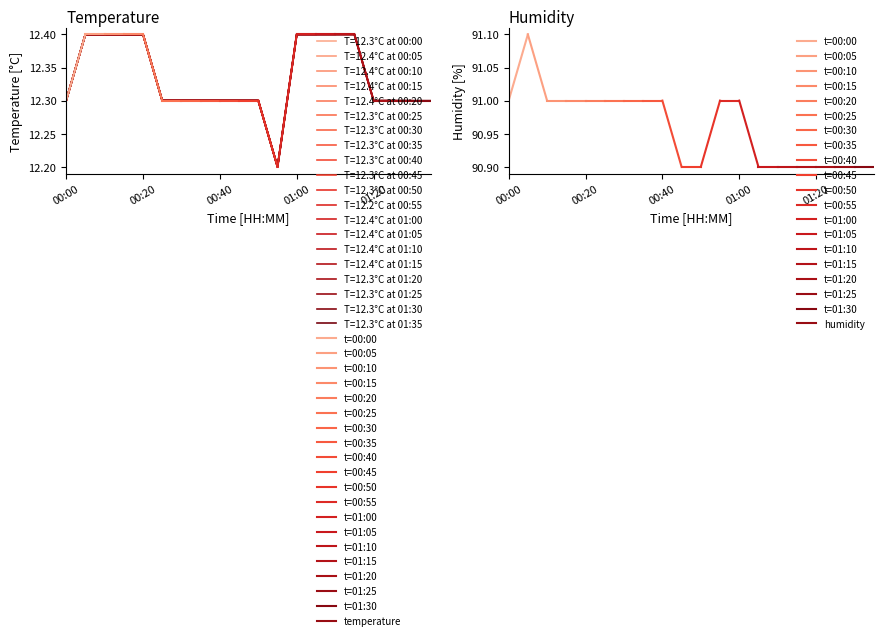

Where is the data nearest to the value 12?

00:55